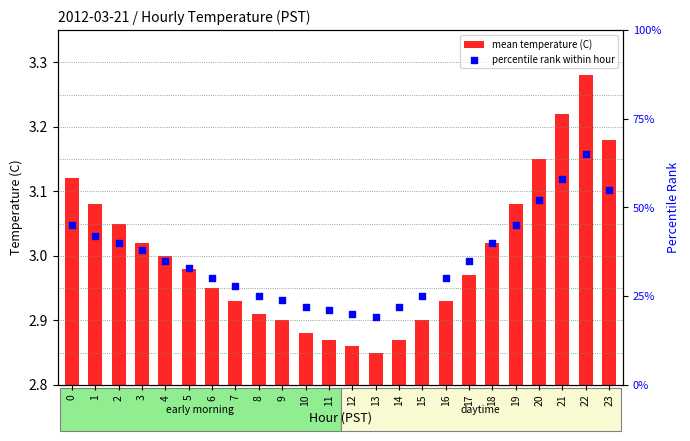

At which category is the sum across all series the highest?

22